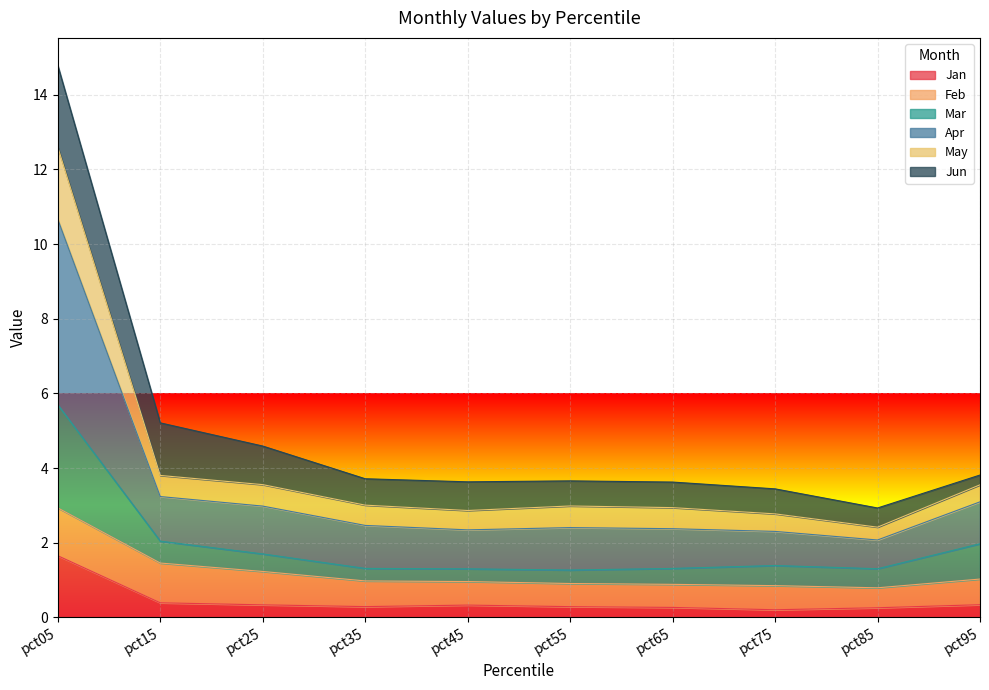

At which category is the sum across all series the highest?

pct05